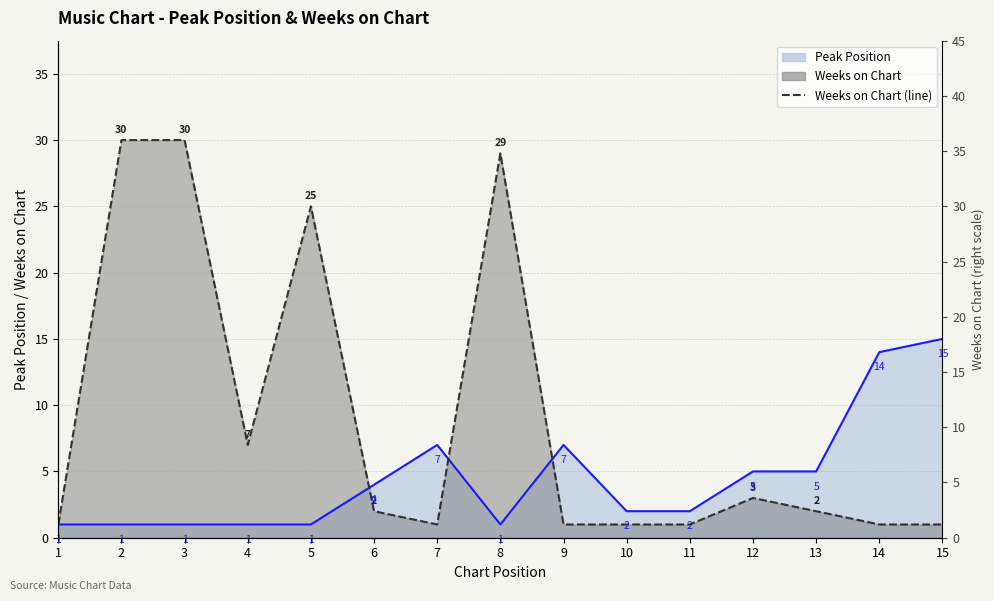

What is the minimum value for Weeks on Chart?

1